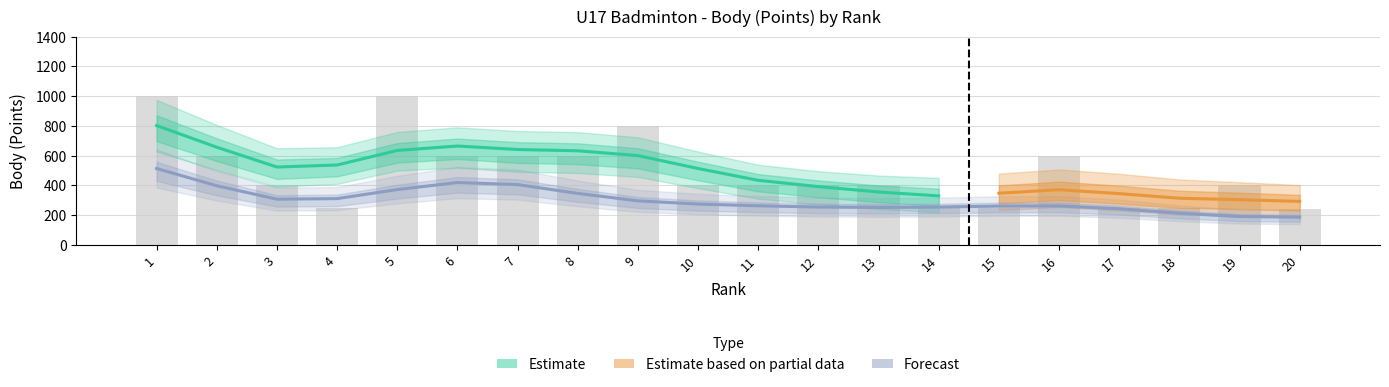

Are the bars grouped side by side (vs. stacked)?

Yes